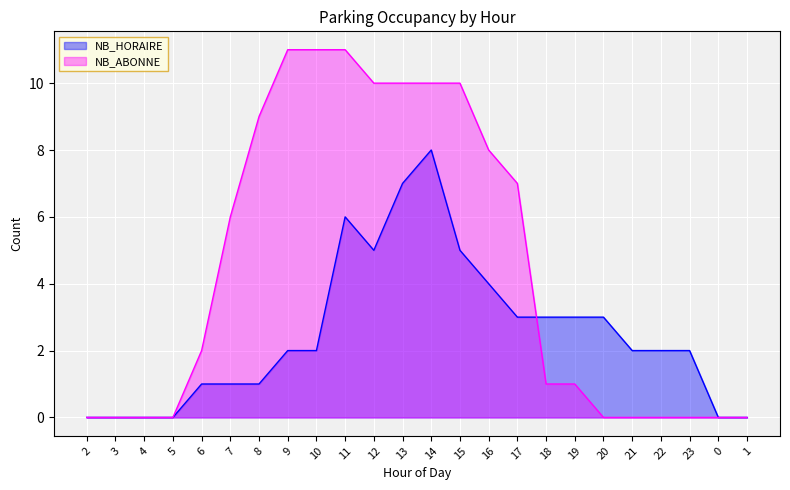

Rank the series by their average value, from lowest to highest.

NB_HORAIRE, NB_ABONNE